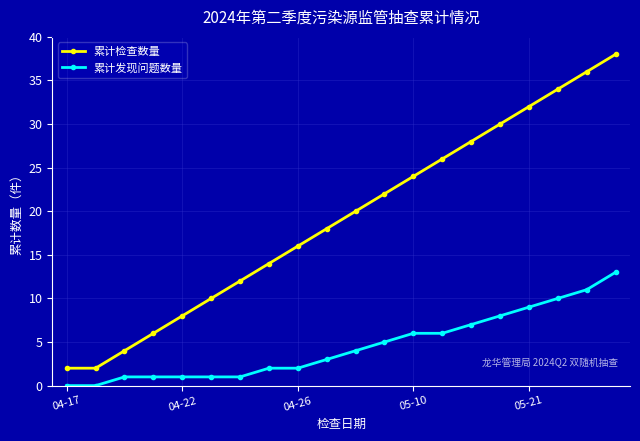

Reading right to left, what are all the values shown in this chart?

累计检查数量: 38	36	34	32	30	28	26	24	22	20	18	16	14	12	10	8	6	4	2	2
累计发现问题数量: 13	11	10	9	8	7	6	6	5	4	3	2	2	1	1	1	1	1	0	0